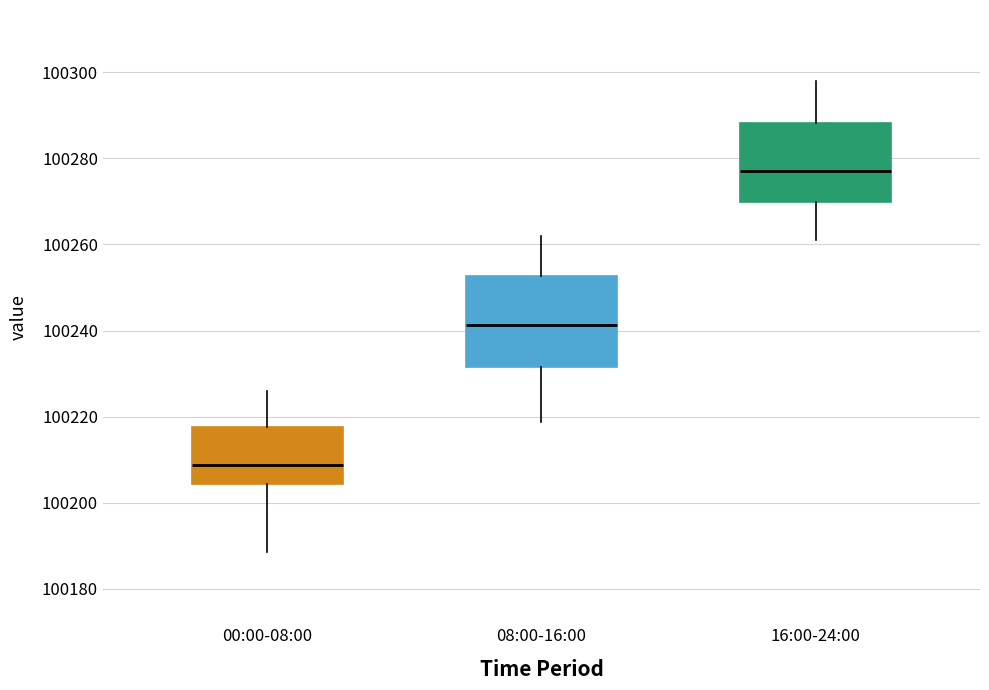

Reading left to right, transcribe this box plot: for each box, give where its median line is, the range the box spans, and where its two whiskers end, as read against the y-axis. The values are not printed on the chart, so give them approximately, as read against the axis.

00:00-08:00: median 100208, box 100204 to 100218, whiskers 100188 to 100226
08:00-16:00: median 100242, box 100232 to 100252, whiskers 100218 to 100262
16:00-24:00: median 100278, box 100270 to 100288, whiskers 100262 to 100298